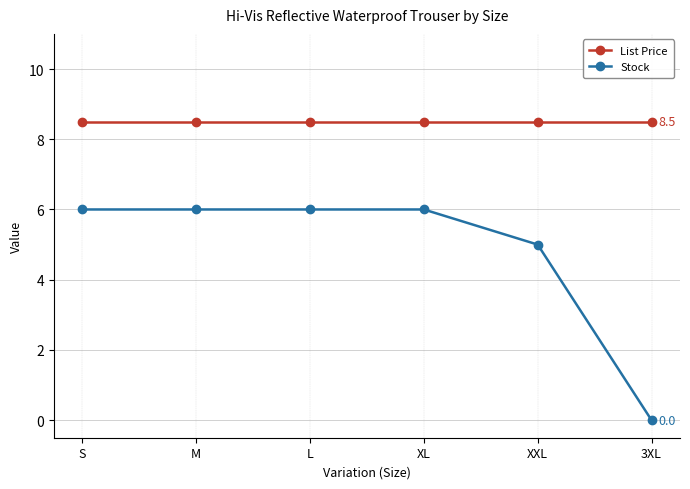

Is the value of List Price at XL greater than the value of Stock at 3XL?

Yes